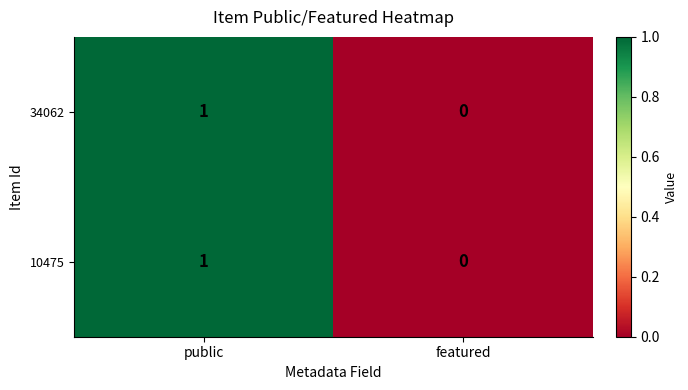

At which category is the sum across all series the highest?

public